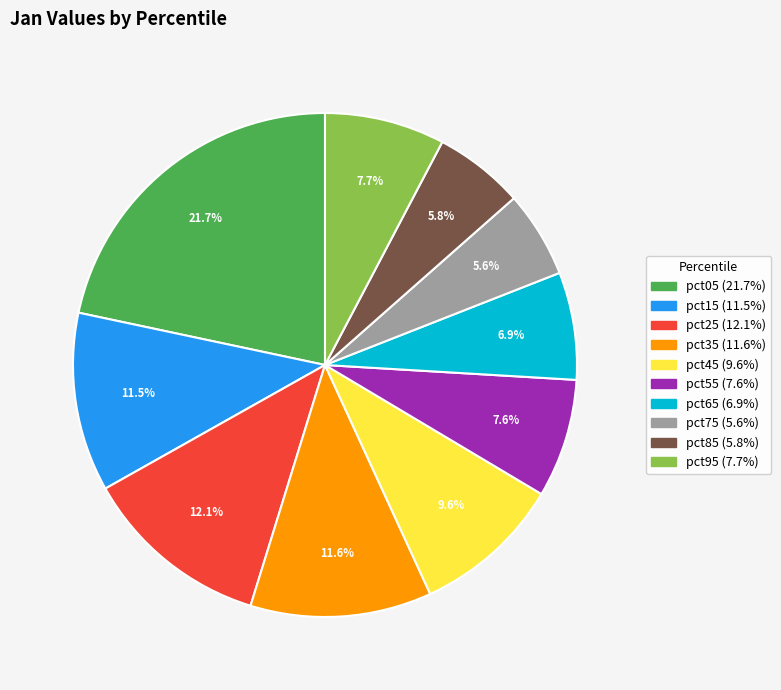

To the nearest percent, what is the difference between the pct75 and pct55 slice percentages?

2%